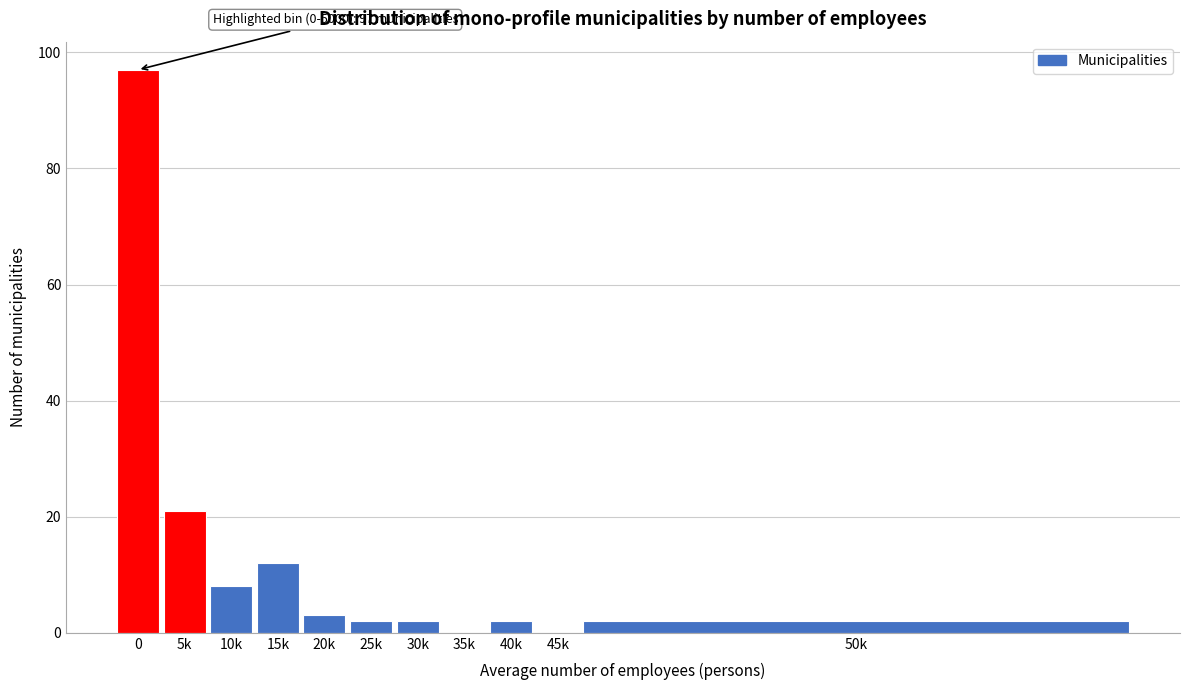

Reading left to right, extract all data points from this chart.

0=97	5k=21	10k=8	15k=12	20k=3	25k=2	30k=2	35k=0	40k=2	45k=0	50k=2